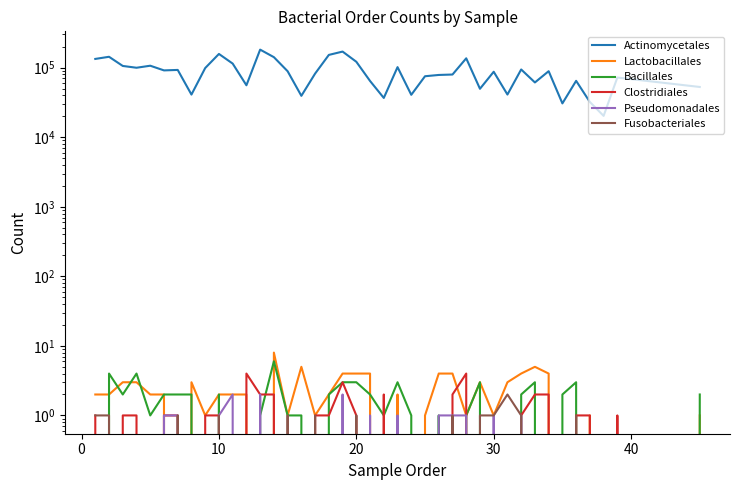

The value of Bacillales at 31 is 0. True or false?

False